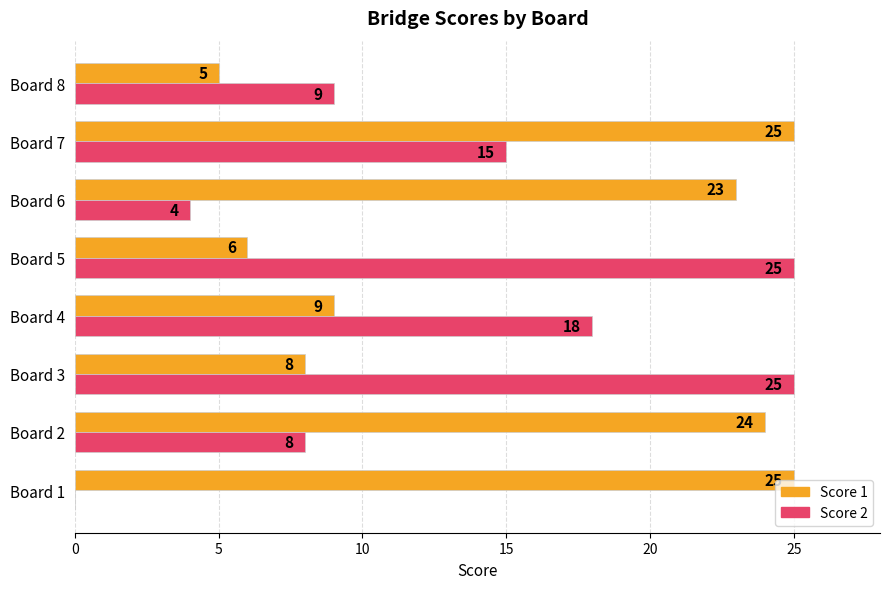

What are all the series names shown in the legend?

Score 1, Score 2